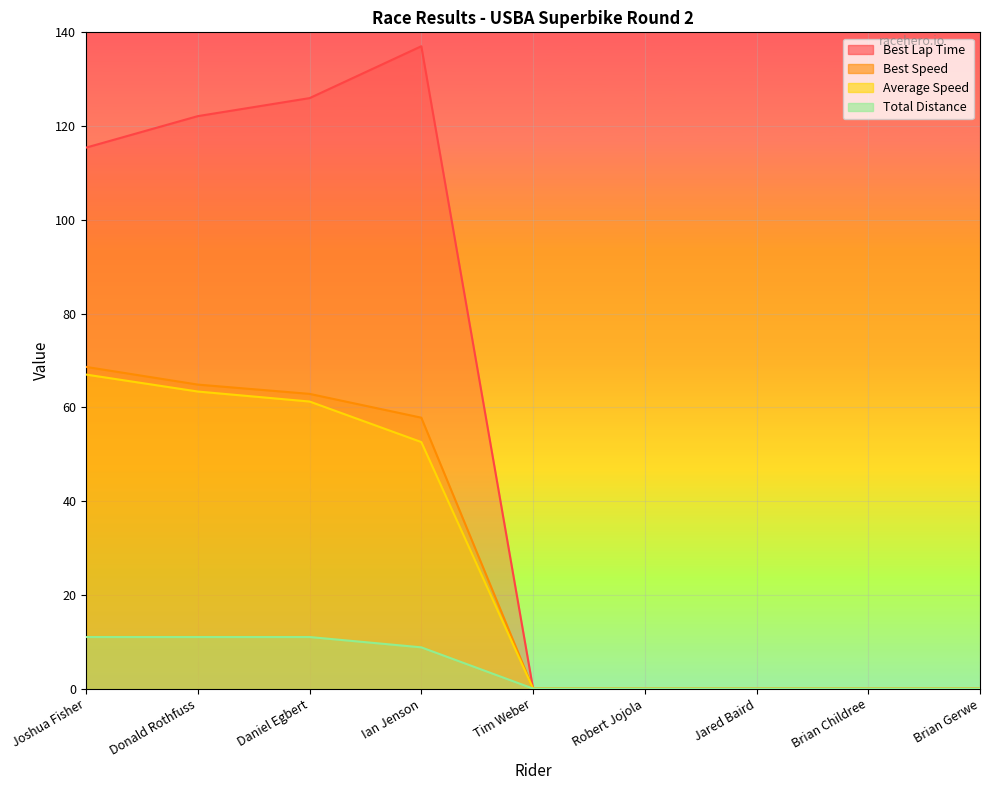

True or false: Best Lap Time and Total Distance cross at least once.

False